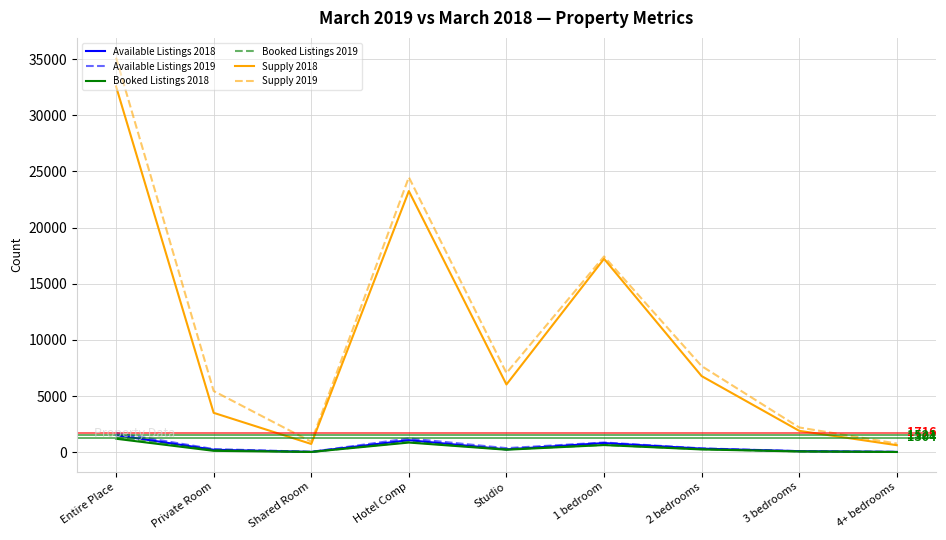

What is the difference between the highest and lowest values at Hotel Comp?

23625